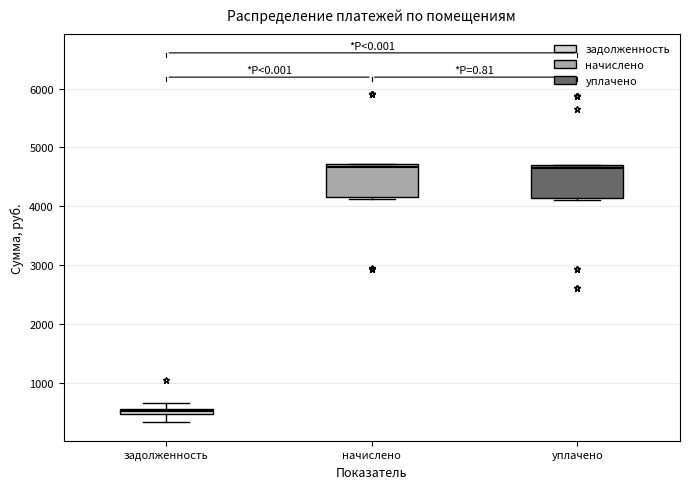

Where does the lower whisker of the box for задолженность end on the y-axis? The values are not printed on the chart, so give them approximately, as read against the axis.

300